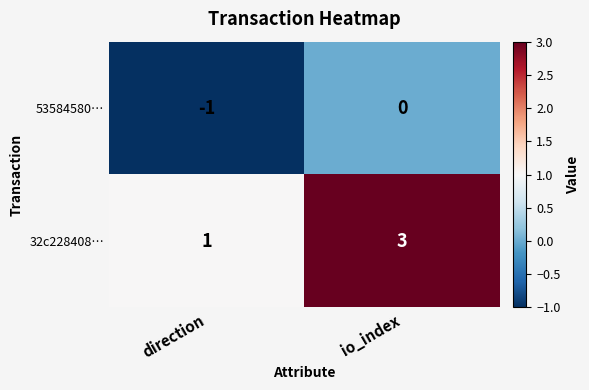

How many categories are shown in the chart?

2